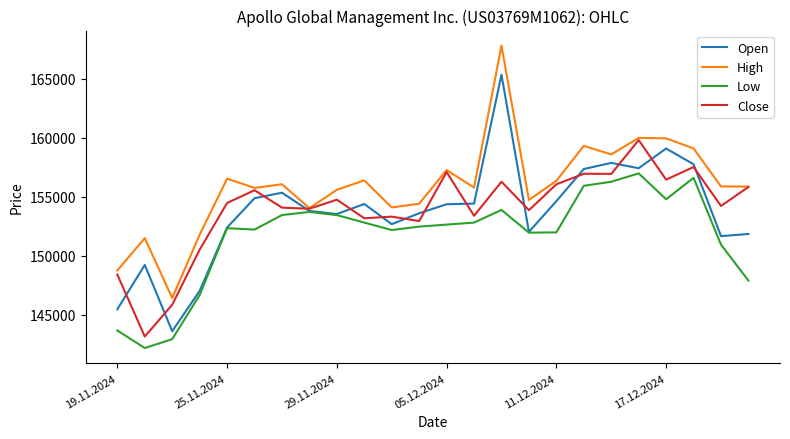

Which series has the largest total across all categories?

High